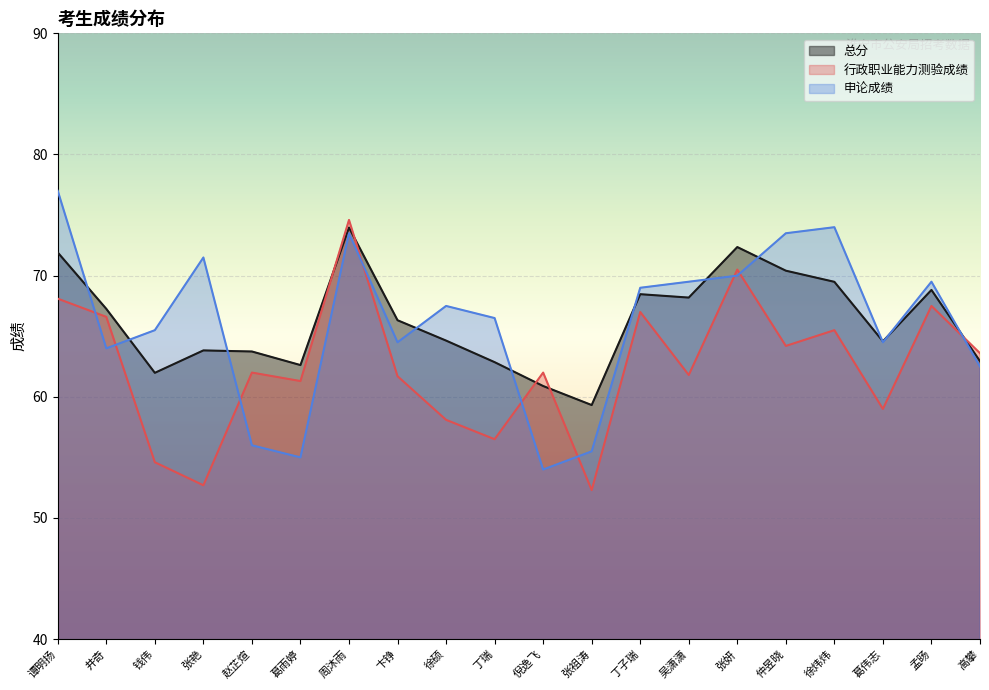

Where does the 总分 series first go above 66?

谭明扬